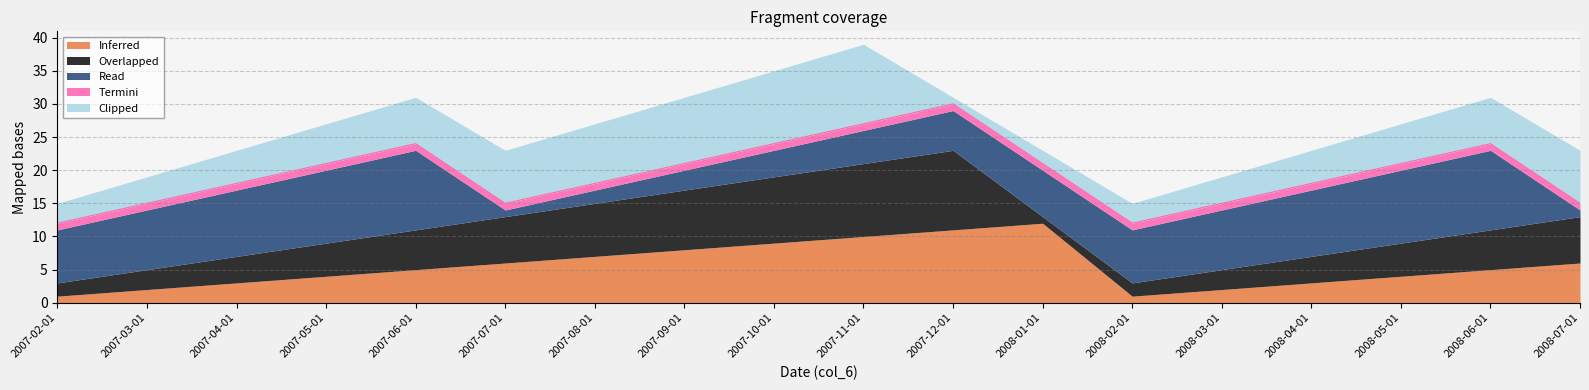

Reading left to right, what are all the values shown in this chart?

Inferred: 1	2	3	4	5	6	7	8	9	10	11	12	1	2	3	4	5	6
Overlapped: 2	3	4	5	6	7	8	9	10	11	12	1	2	3	4	5	6	7
Read: 8	9	10	11	12	1	2	3	4	5	6	7	8	9	10	11	12	1
Termini: 1	1	1	1	1	1	1	1	1	1	1	1	1	1	1	1	1	1
Clipped: 3	4	5	6	7	8	9	10	11	12	1	2	3	4	5	6	7	8